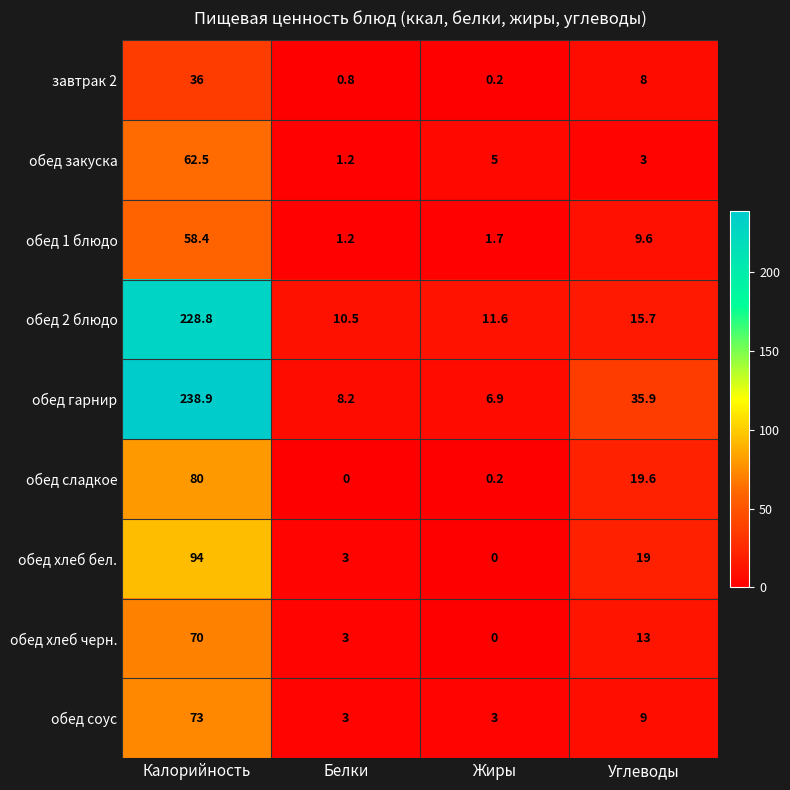

What is the difference between the highest and lowest values at Калорийность?

202.9